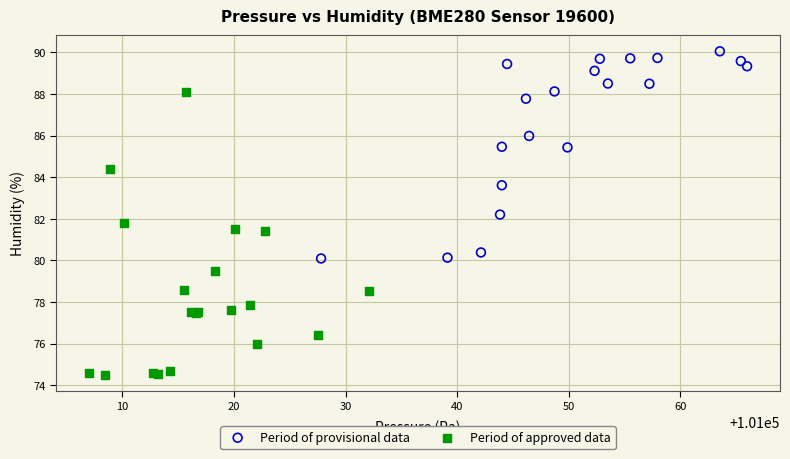

Which series reaches the minimum Y coordinate?

Period of approved data